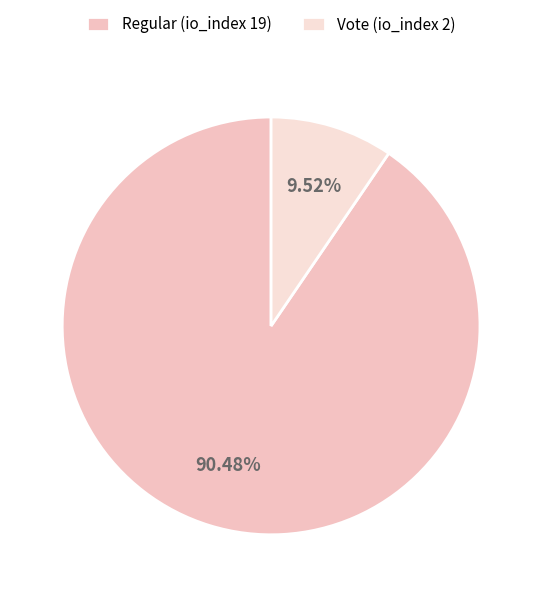

The Regular (io_index 19) slice represents 90% of the pie. True or false?

True